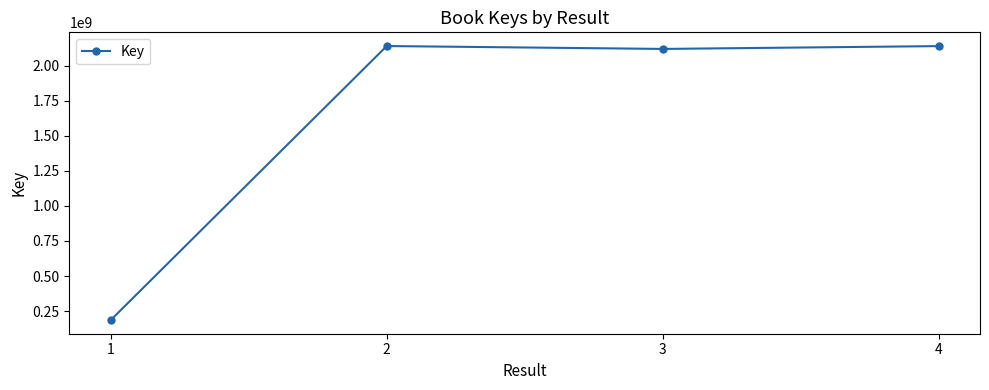

What is the value of the 1st point from the left?

186337395